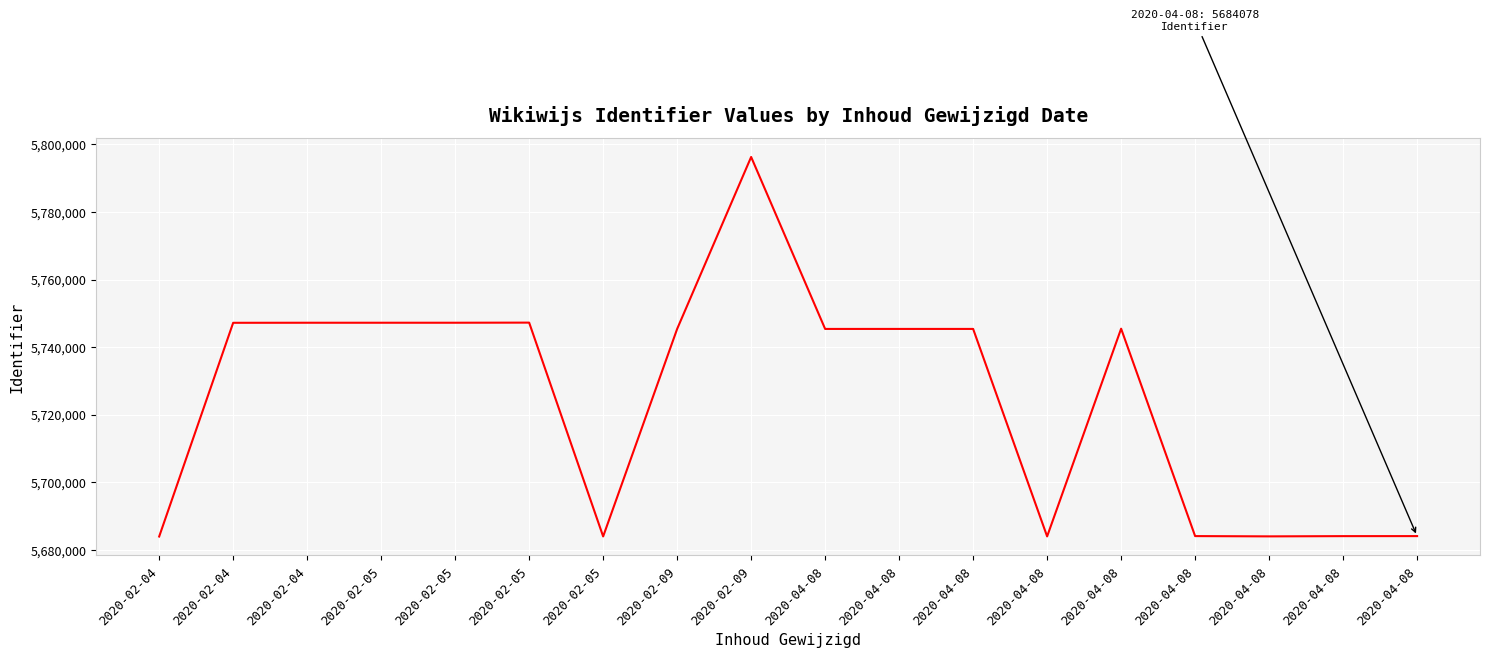

At which label does the data first exceed 5745390?

2020-02-04